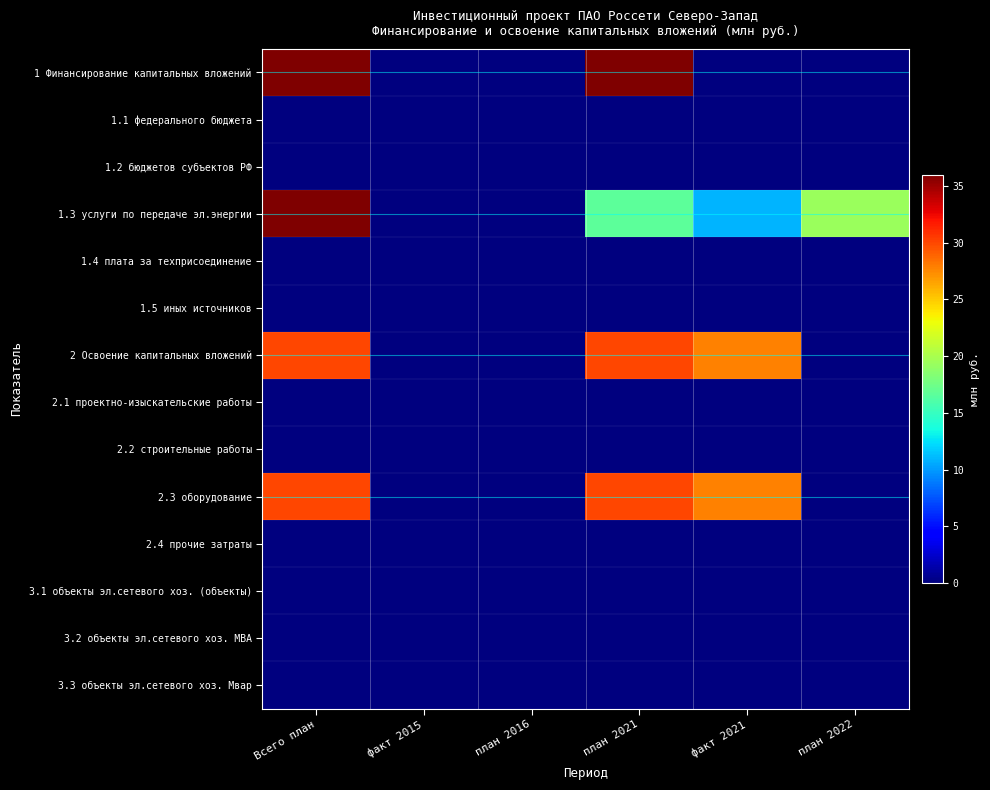

At how many categories does at least one series exceed 31?

2